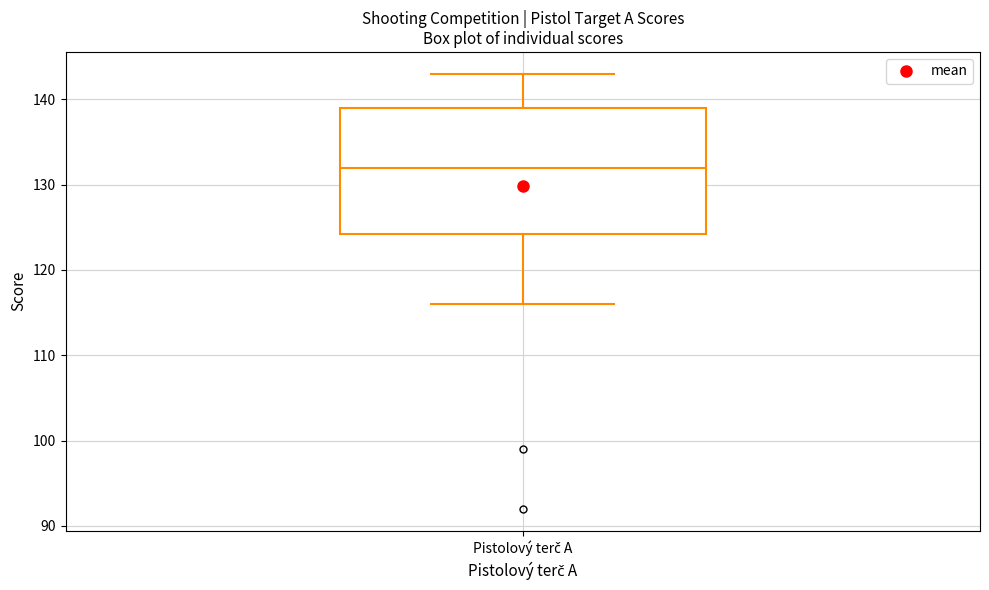

Read this box plot against the y-axis: the position of the median line, the range covered by the box, and the ends of both whiskers. The values are not printed on the chart, so give them approximately, as read against the axis.

median 132, box 124 to 139, whiskers 116 to 143